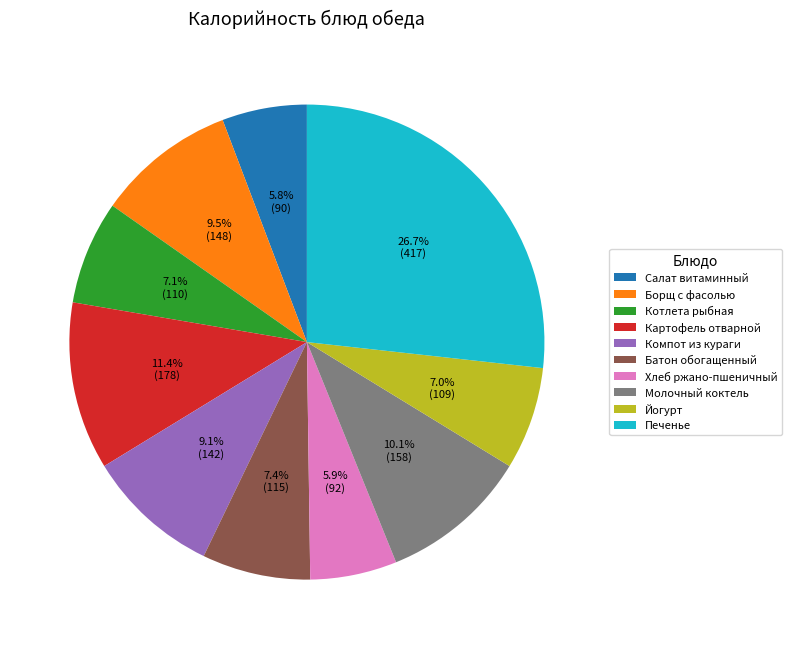

Approximately how many times larger is the value at Салат витаминный compared to Хлеб ржано-пшеничный?

1.0